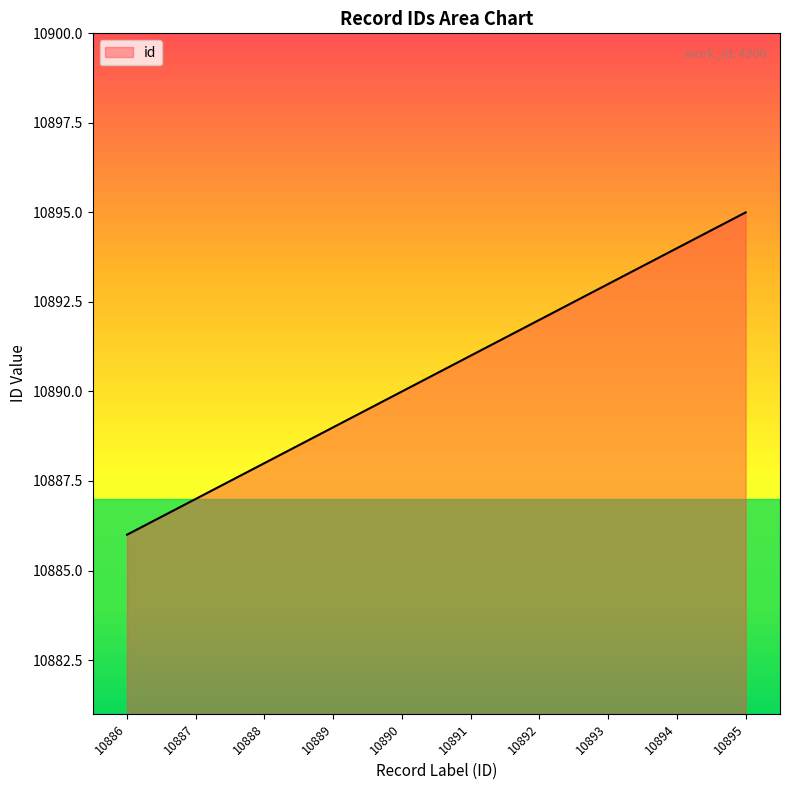

List the labels in order of value, largest first.

10895, 10894, 10893, 10892, 10891, 10890, 10889, 10888, 10887, 10886